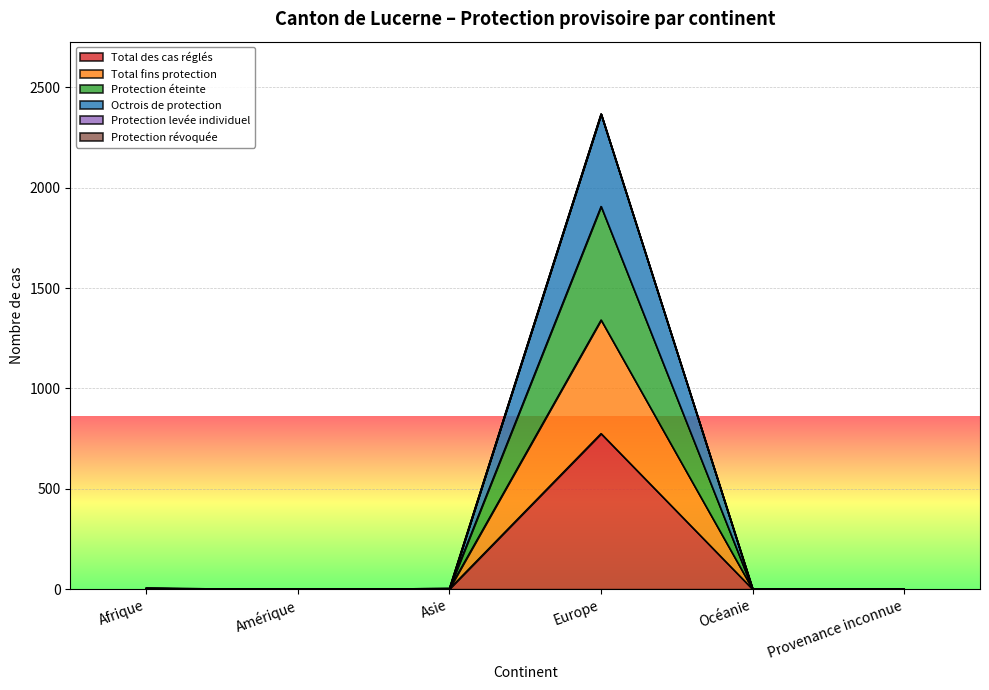

What is the difference between the highest and lowest values at Afrique?

1